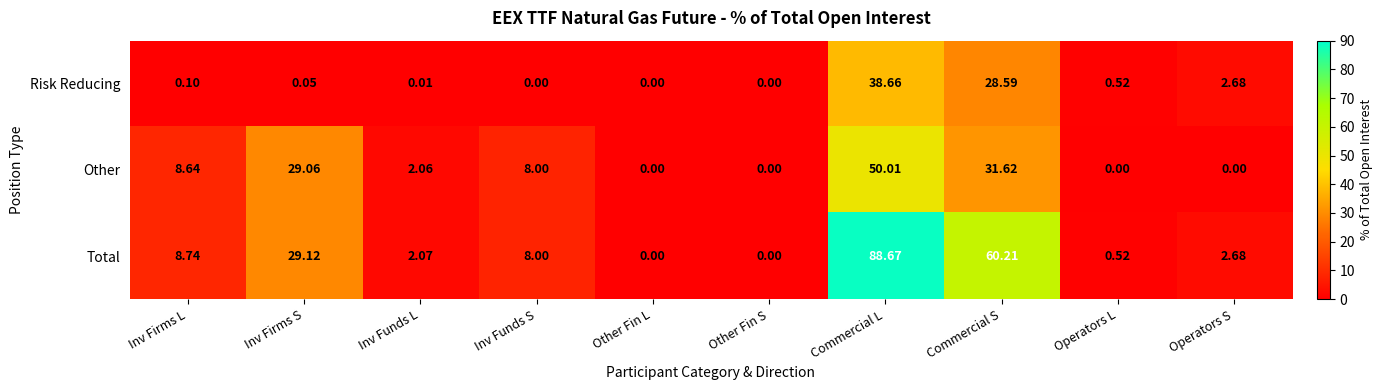

List the series in order of their peak value, highest first.

Total, Other, Risk Reducing